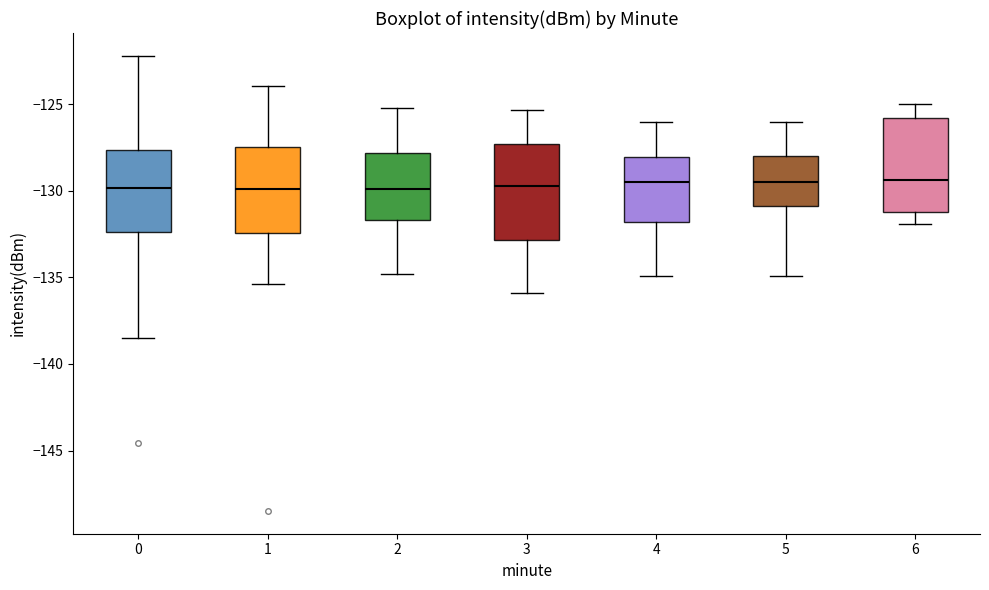

Reading left to right, transcribe this box plot: for each box, give where its median line is, the range the box spans, and where its two whiskers end, as read against the y-axis. The values are not printed on the chart, so give them approximately, as read against the axis.

0: median -130.0, box -132.5 to -127.5, whiskers -138.5 to -122.0
1: median -130.0, box -132.5 to -127.5, whiskers -135.5 to -124.0
2: median -130.0, box -131.5 to -128.0, whiskers -135.0 to -125.0
3: median -129.5, box -133.0 to -127.5, whiskers -136.0 to -125.5
4: median -129.5, box -132.0 to -128.0, whiskers -135.0 to -126.0
5: median -129.5, box -131.0 to -128.0, whiskers -135.0 to -126.0
6: median -129.5, box -131.0 to -126.0, whiskers -132.0 to -125.0